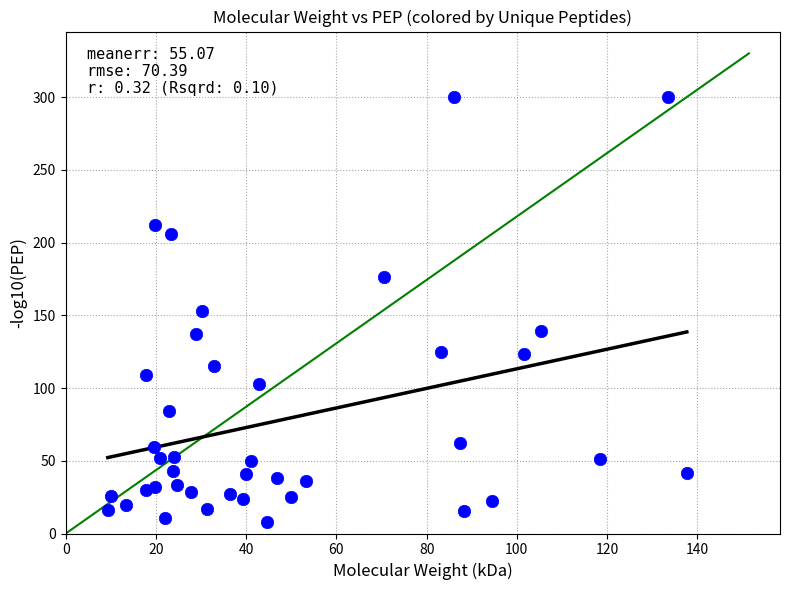

What is the range of Y values (max minus min)?

291.8